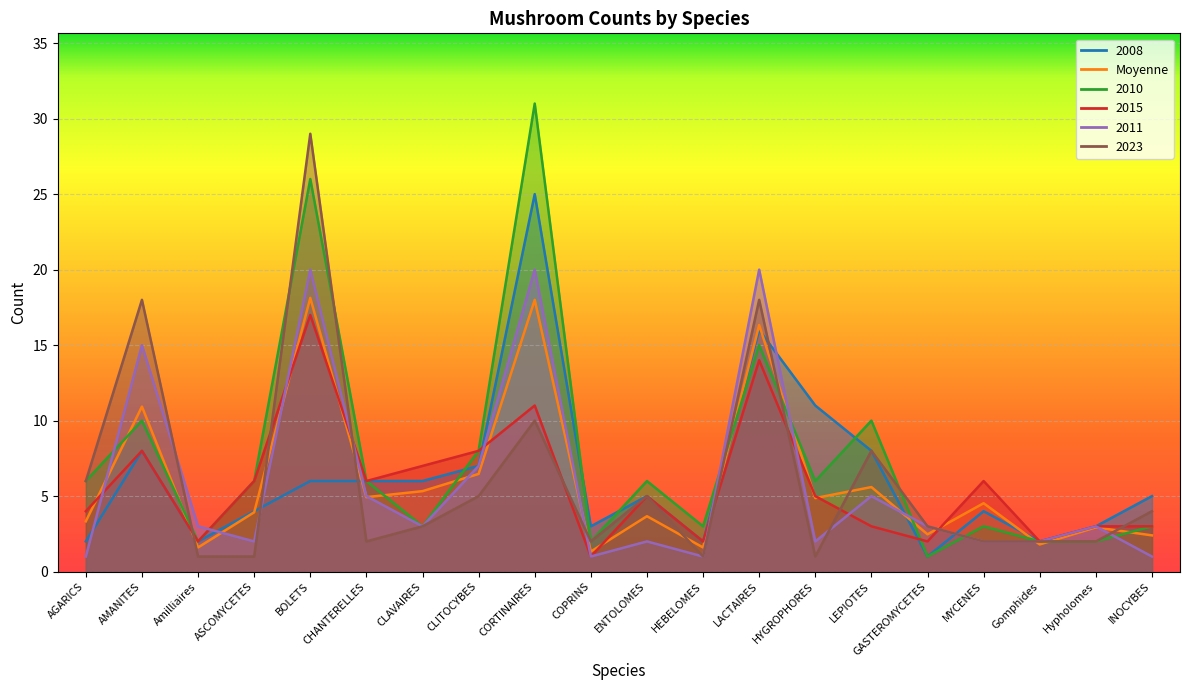

Which series has the largest range (max minus min)?

2010